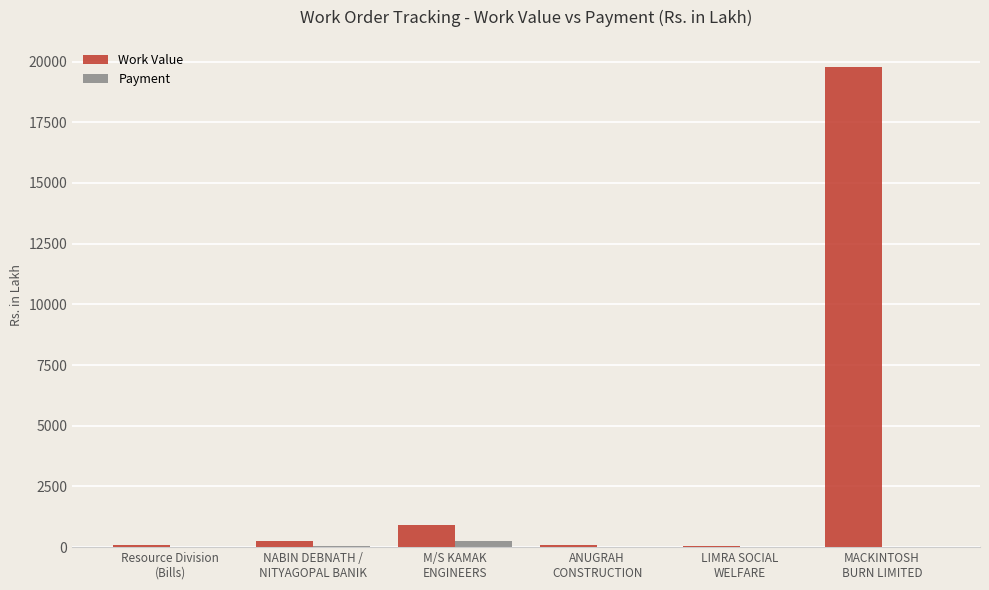

Which series has the largest range (max minus min)?

Work Value